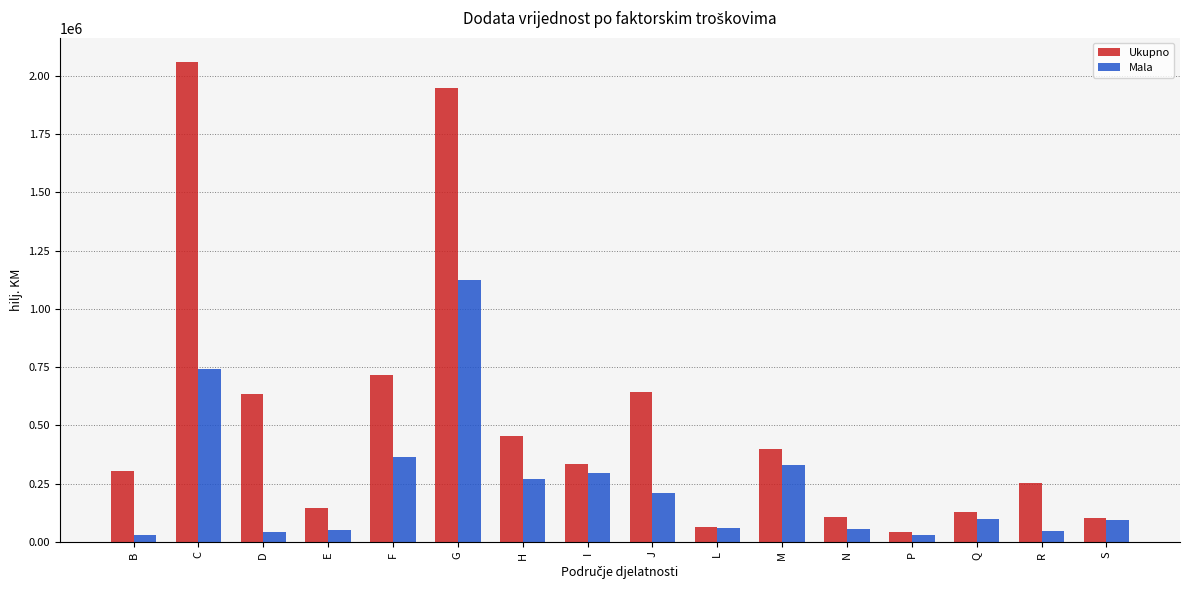

What is the maximum value shown in the chart?

2061399